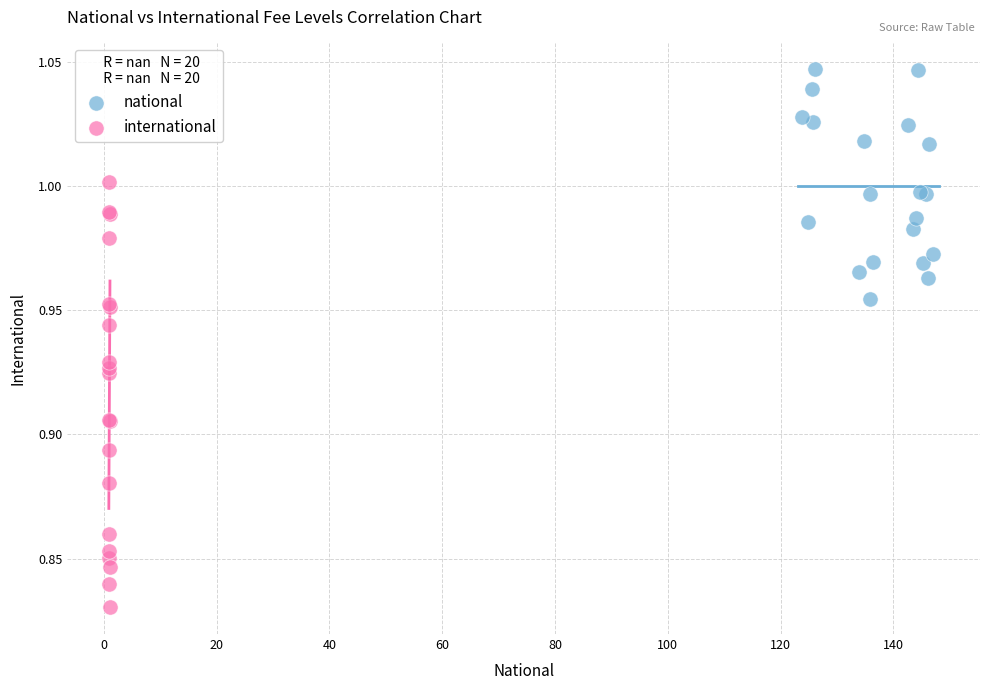

Which series reaches the maximum Y coordinate?

national